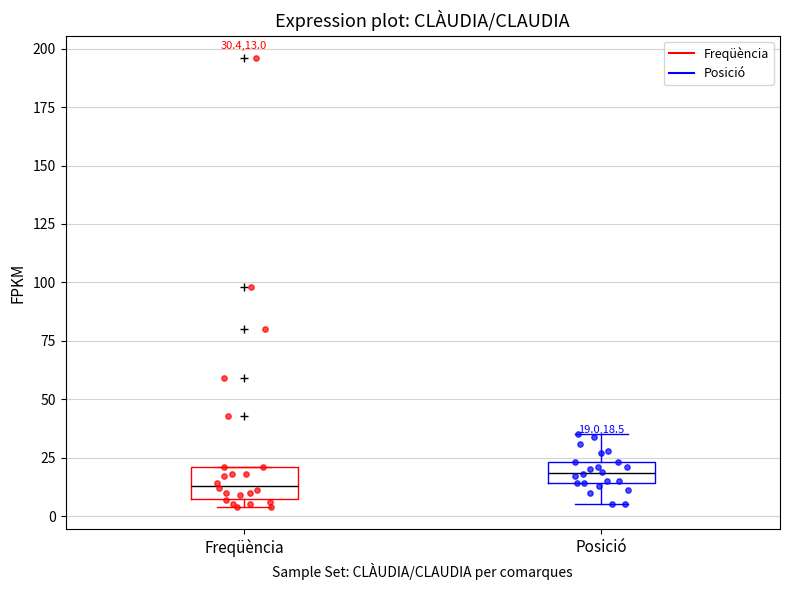

Which box has the lowest median line?

Freqüència